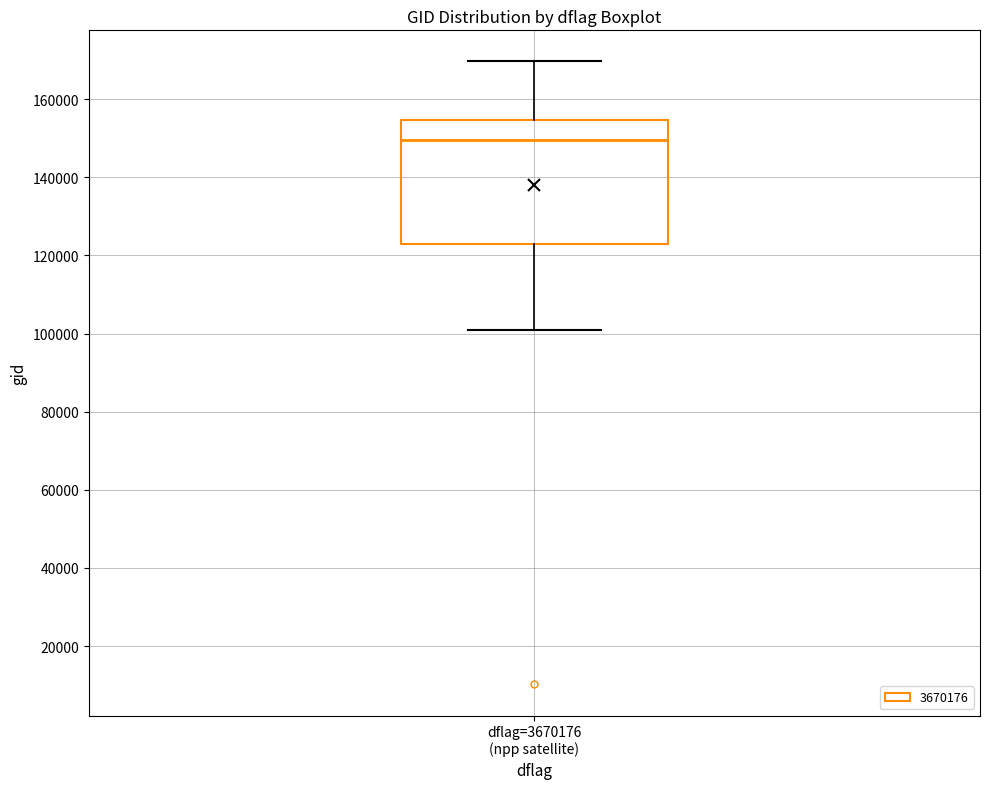

Read this box plot against the y-axis: the position of the median line, the range covered by the box, and the ends of both whiskers. The values are not printed on the chart, so give them approximately, as read against the axis.

median 150000, box 122000 to 154000, whiskers 100000 to 170000